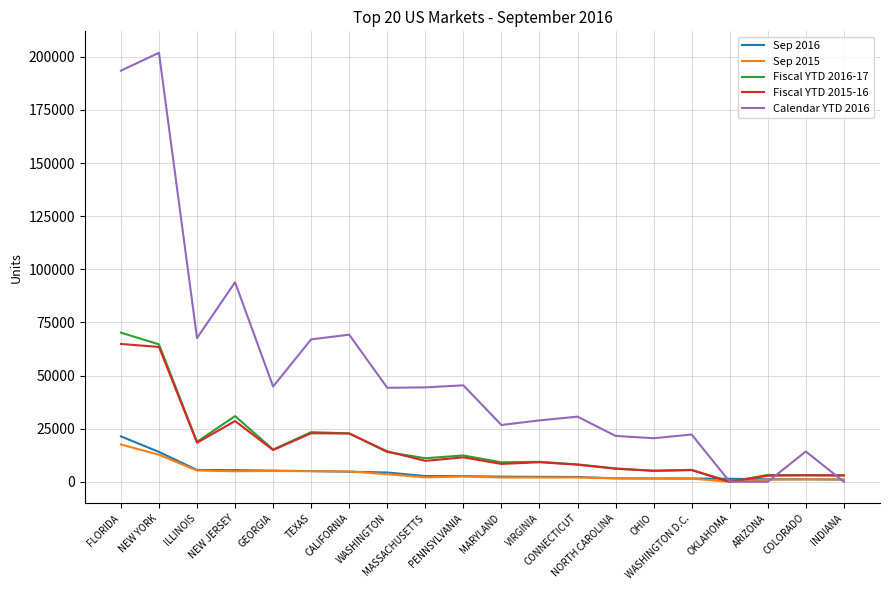

True or false: Fiscal YTD 2015-16 has more than 0 points higher than both neighbors.

True